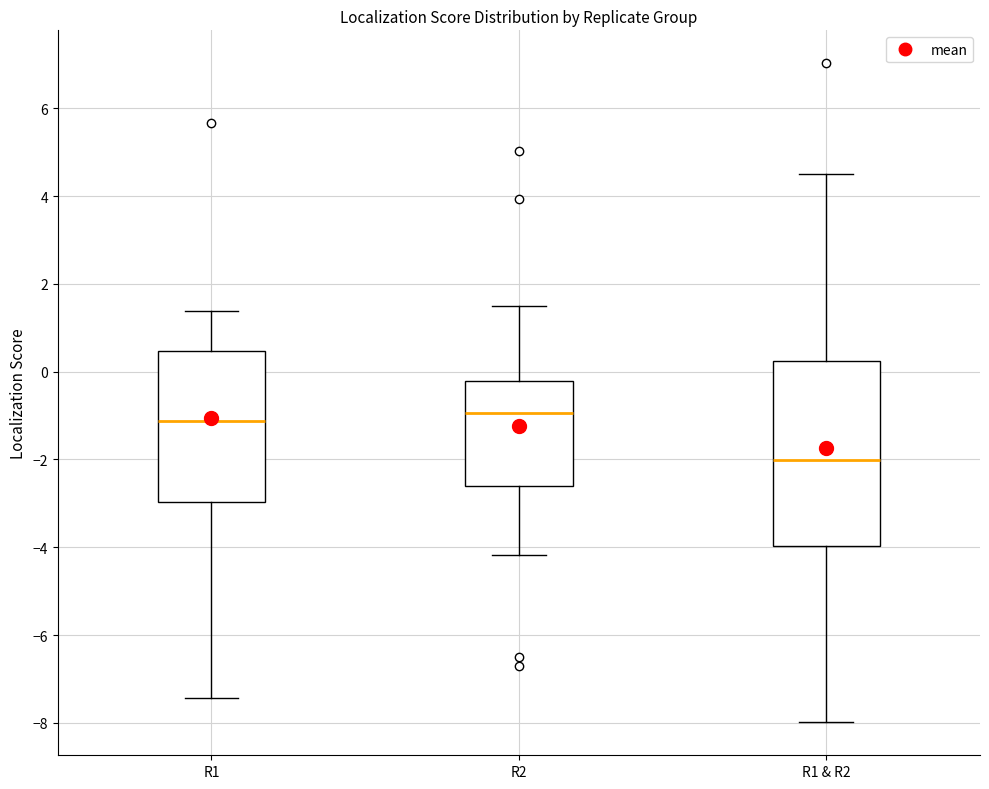

Comparing the boxes themselves (not the whiskers), which one is the tallest?

R1 & R2